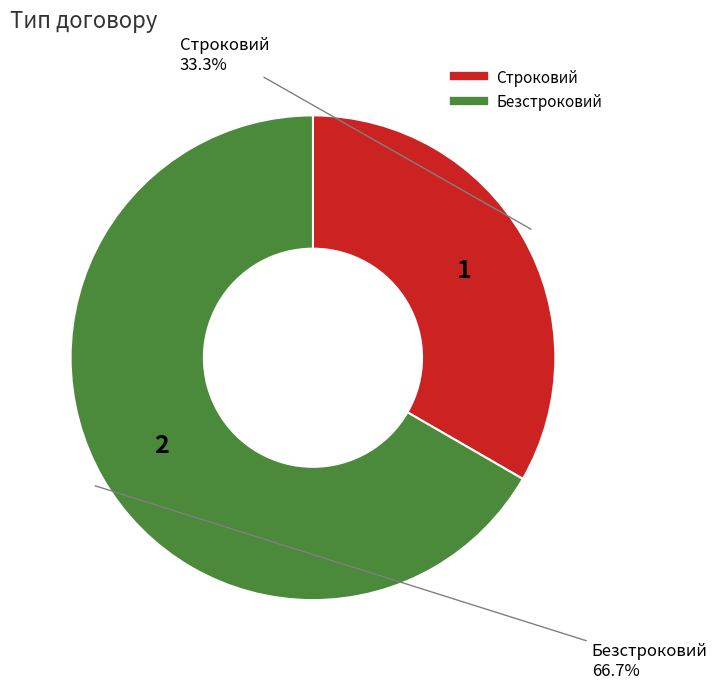

Do Безстроковий and Строковий together represent more than half of the pie?

Yes